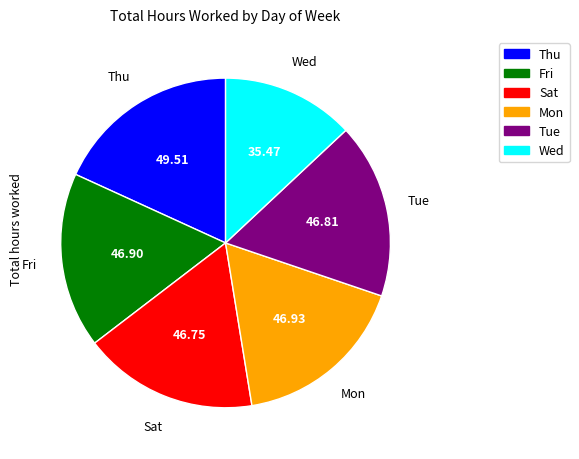

Is there any slice that represents more than half of the pie?

No